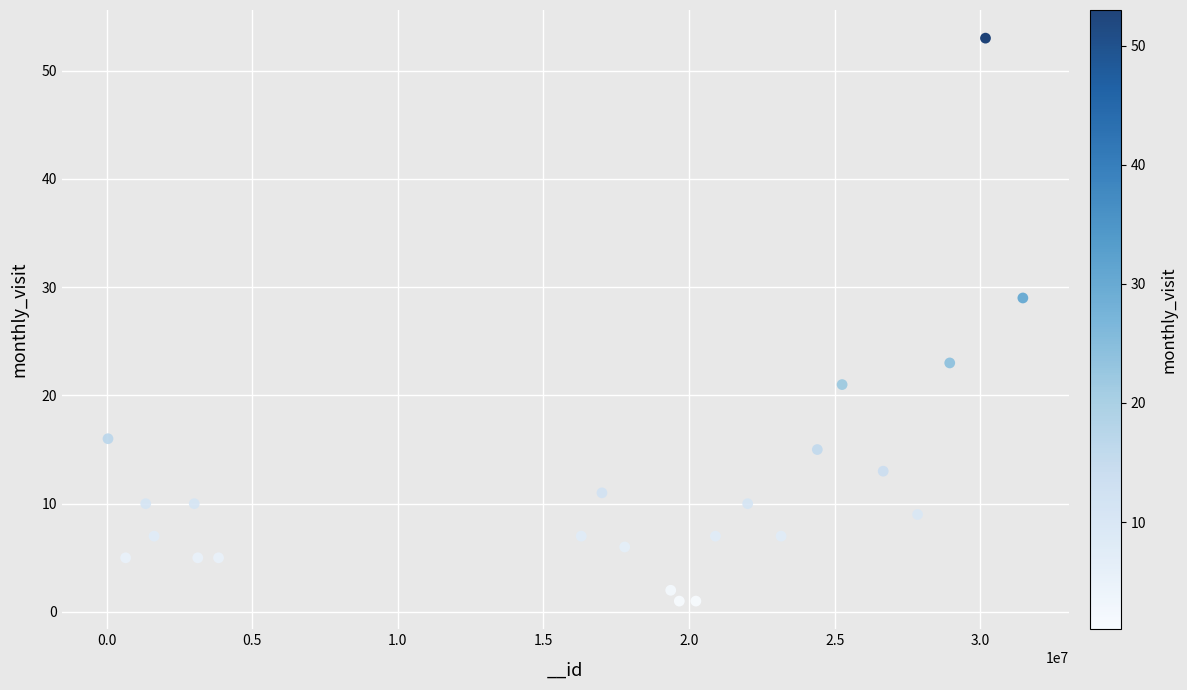

What Y value in the scatter plot is closest to 27?

29